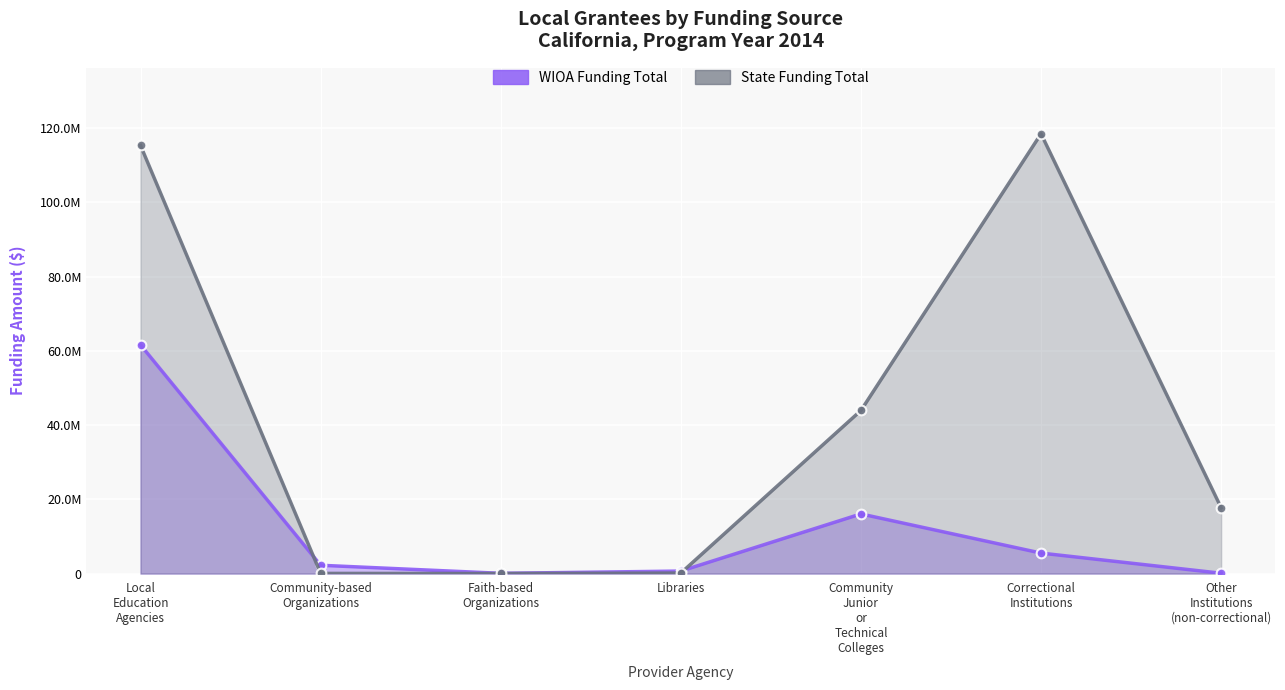

At which category is the sum across all series the highest?

Local Education Agencies